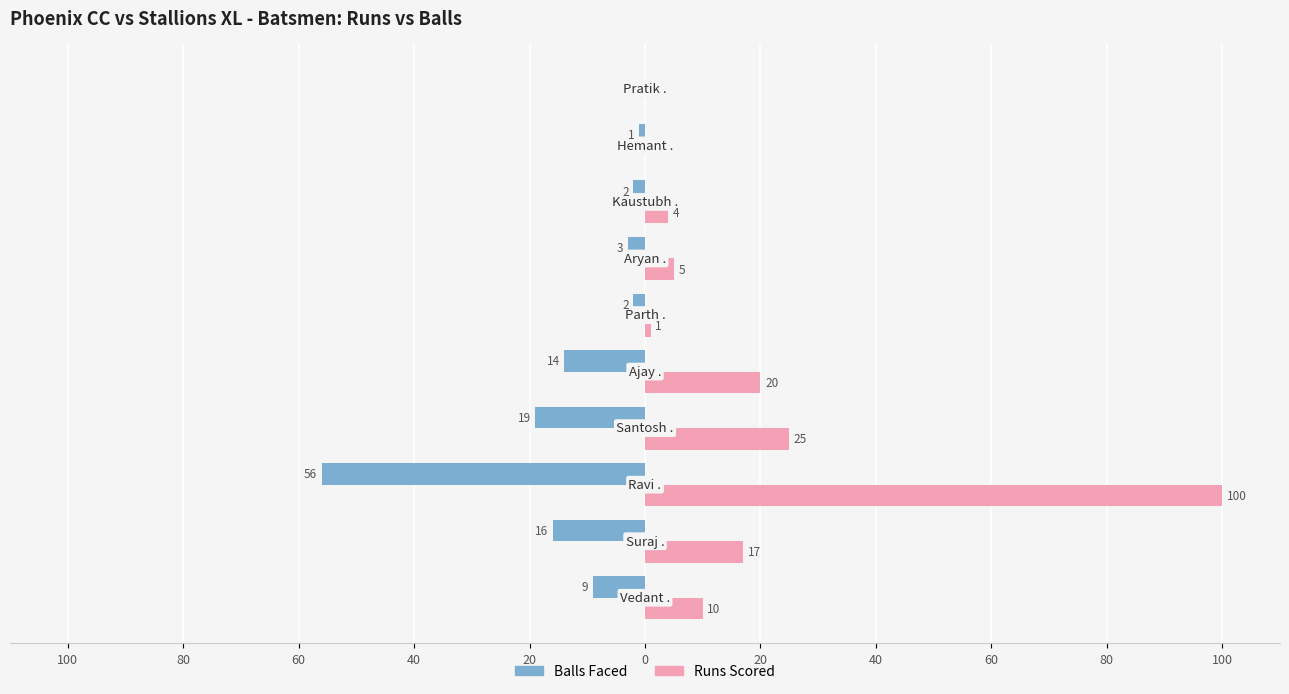

What are all the series names shown in the legend?

Balls Faced, Runs Scored